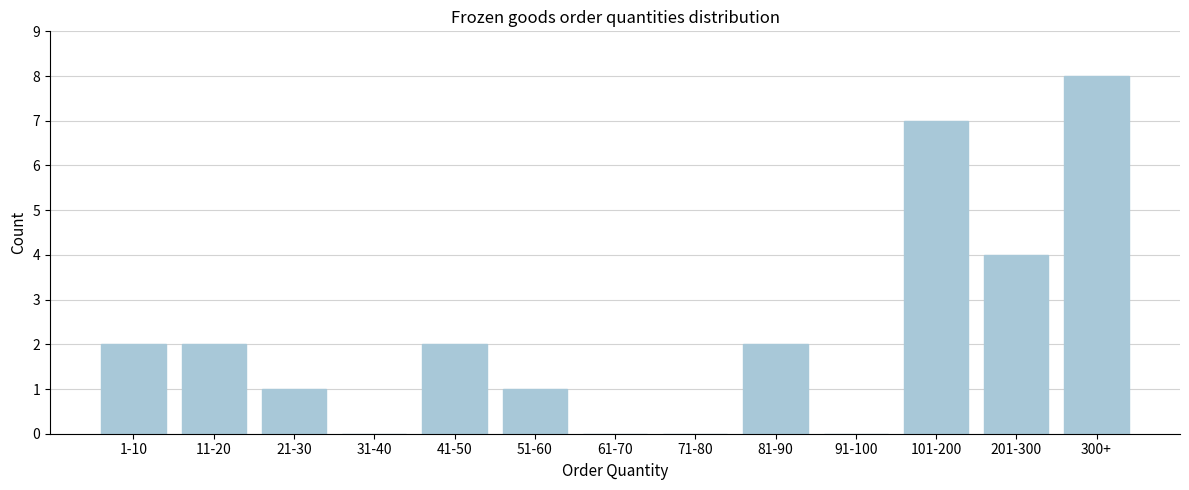

Reading left to right, list all the values displayed in this chart.

1-10=2	11-20=2	21-30=1	31-40=0	41-50=2	51-60=1	61-70=0	71-80=0	81-90=2	91-100=0	101-200=7	201-300=4	300+=8